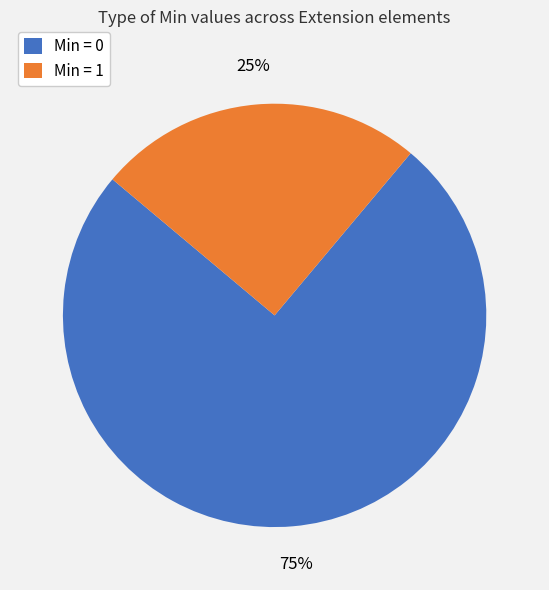

Does any single category account for the majority?

Yes